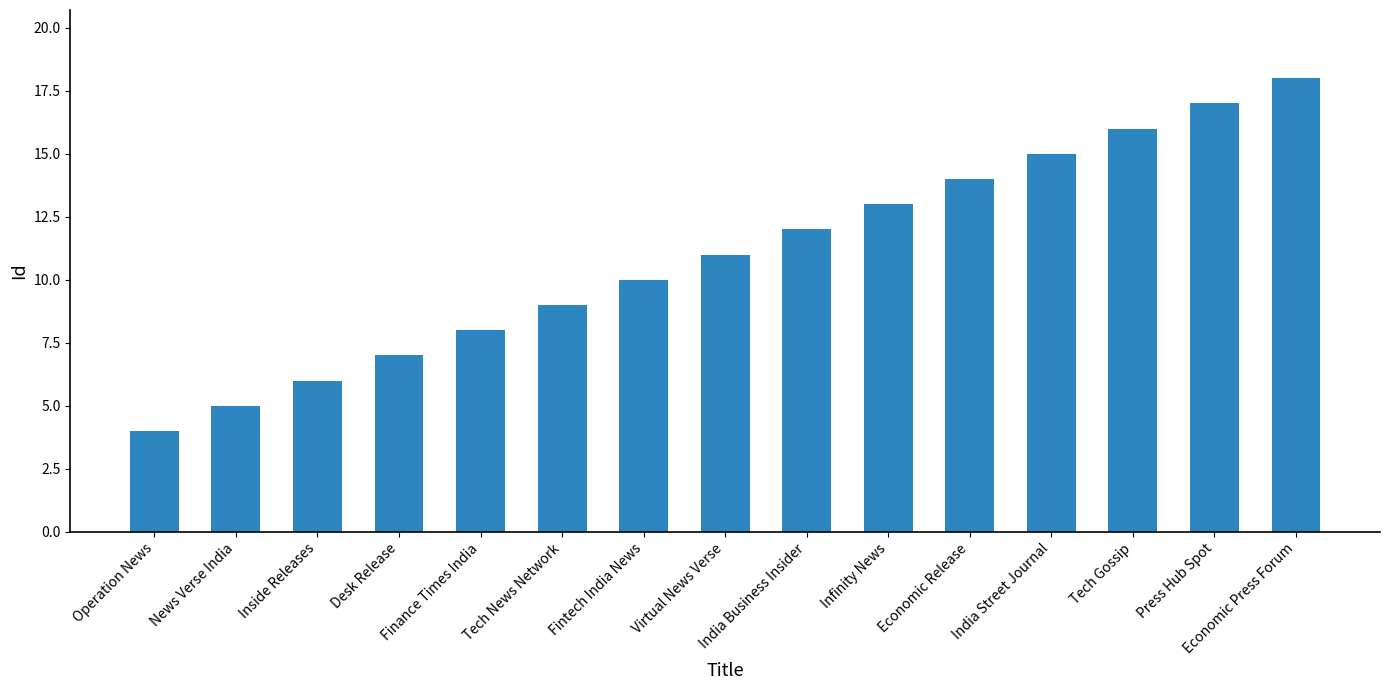

Where is the data nearest to the value 11?

Virtual News Verse